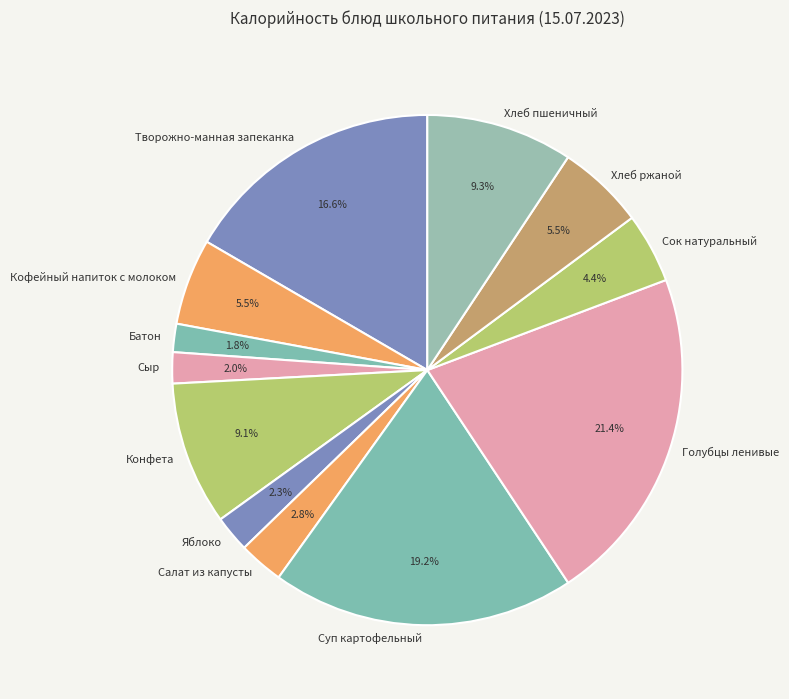

Combined, do Суп картофельный and Конфета account for over 50%?

No